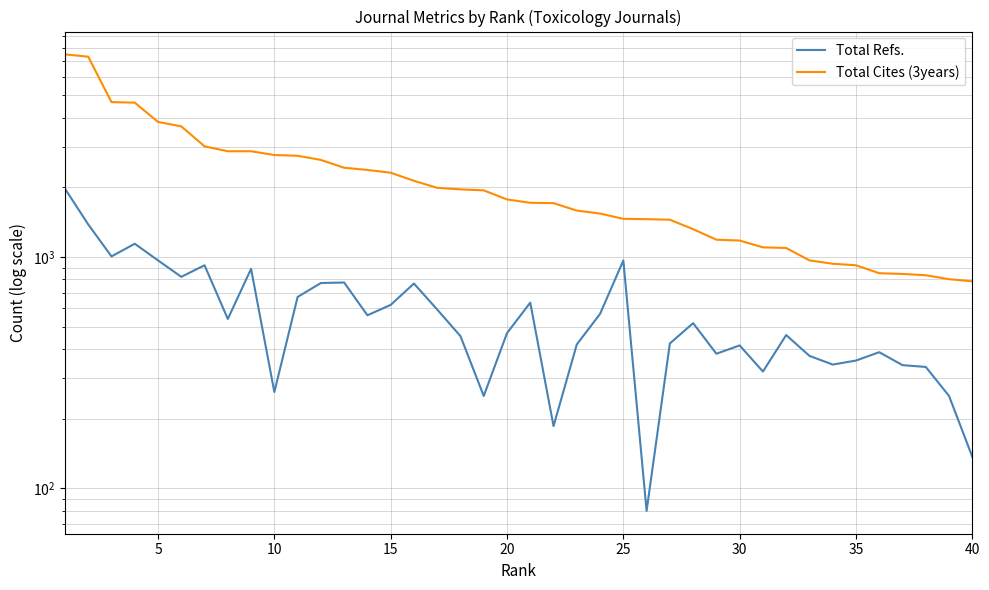

Which has a higher value, 25 or 20?

25